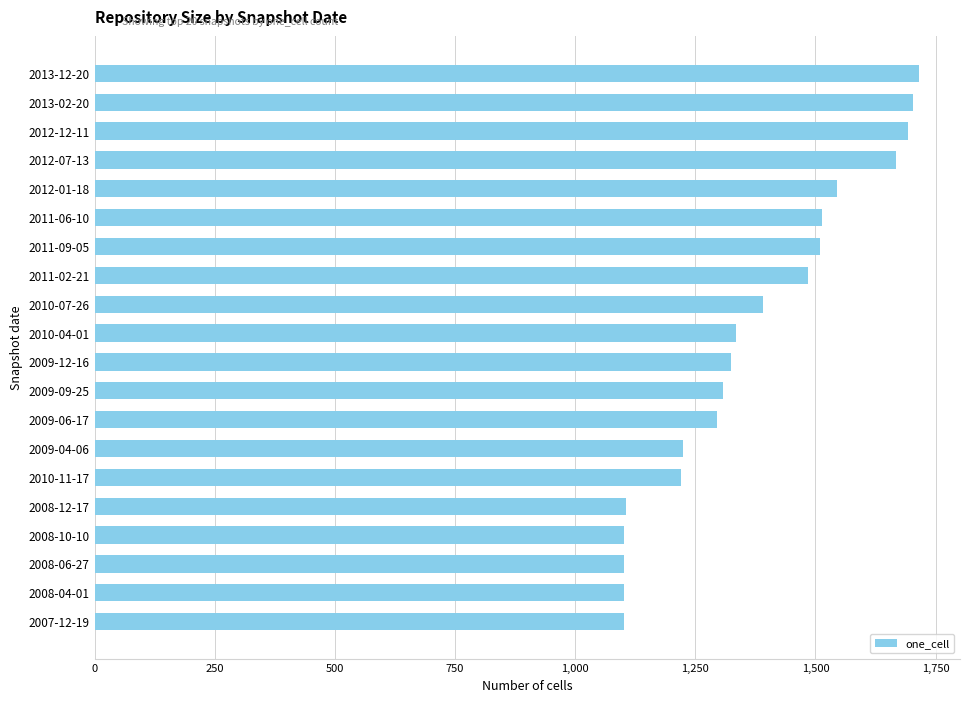

Is it true that the value at 2013-12-20 is 2455?

False